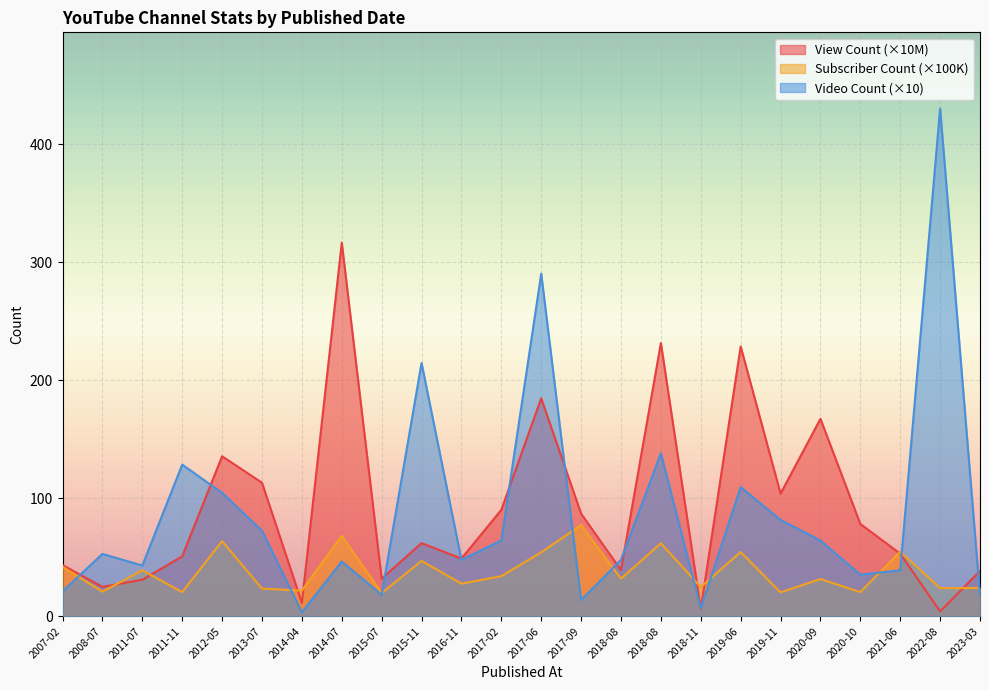

What is the total value across all series at 2015-11?

323.5